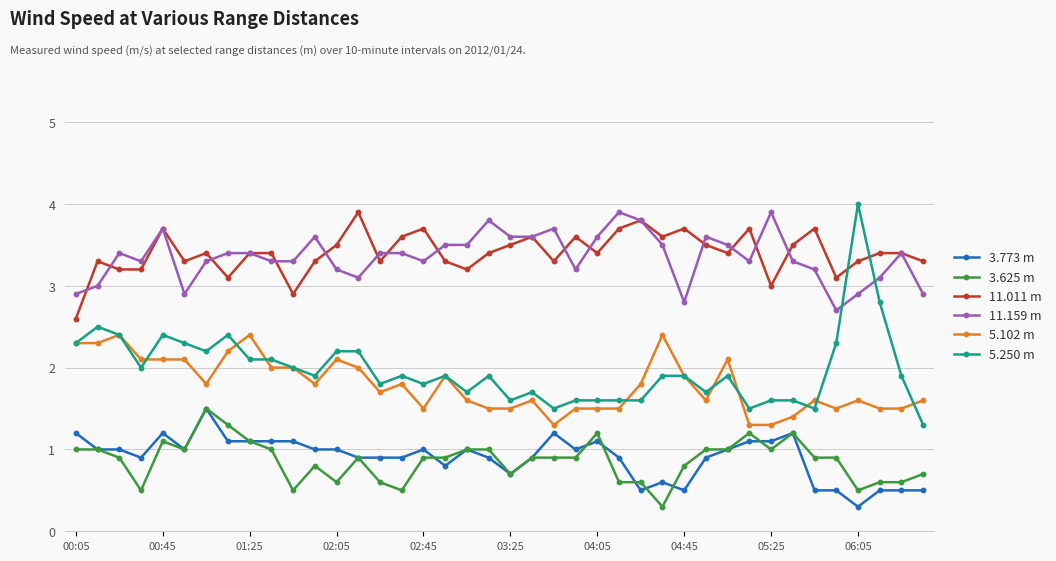

How many data points does each series have?

40